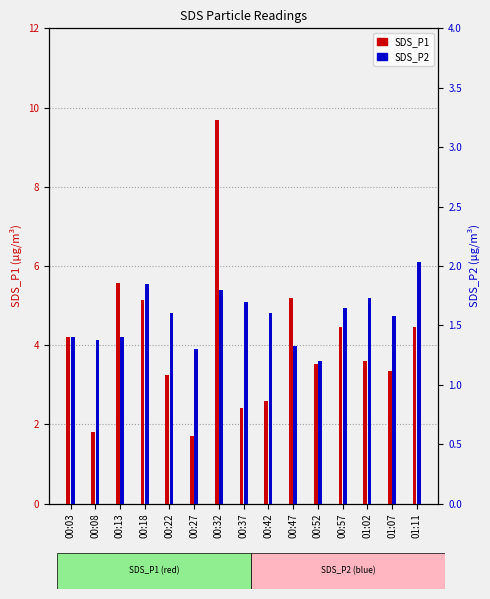

Which series has the widest spread of values?

SDS_P1